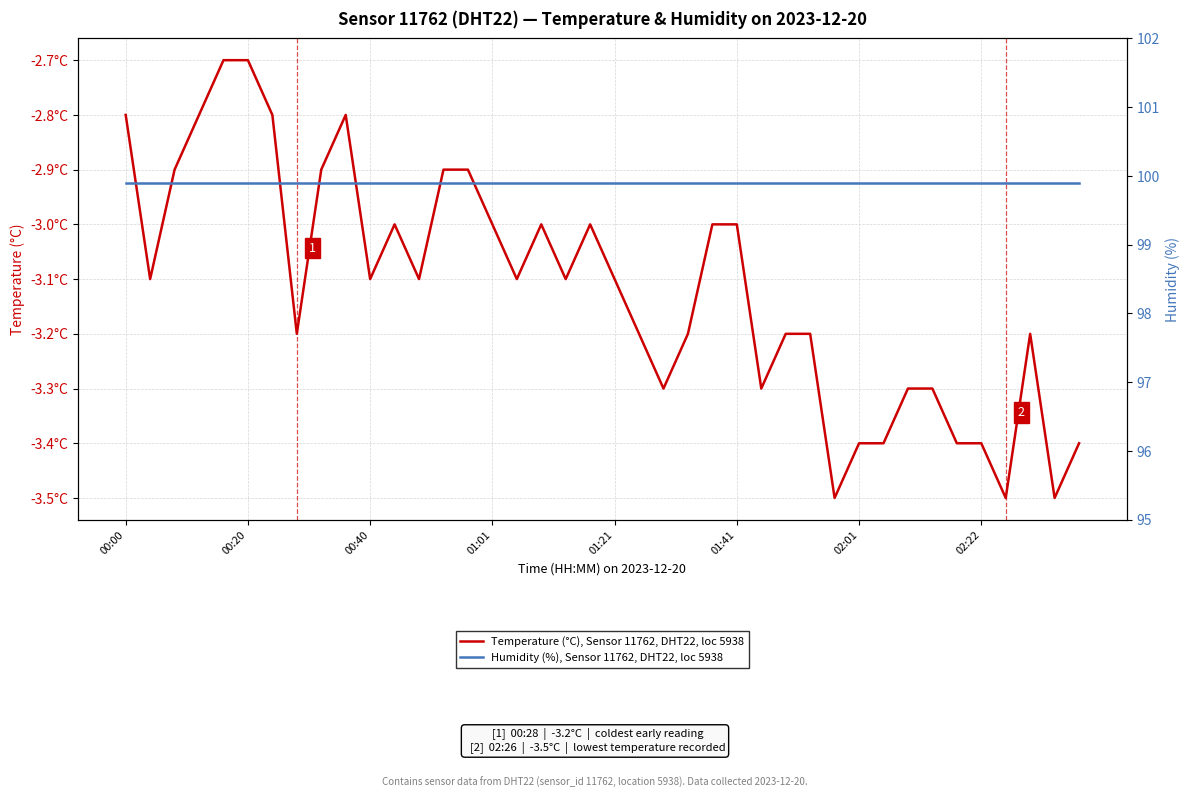

Count the number of categories in the chart.

40